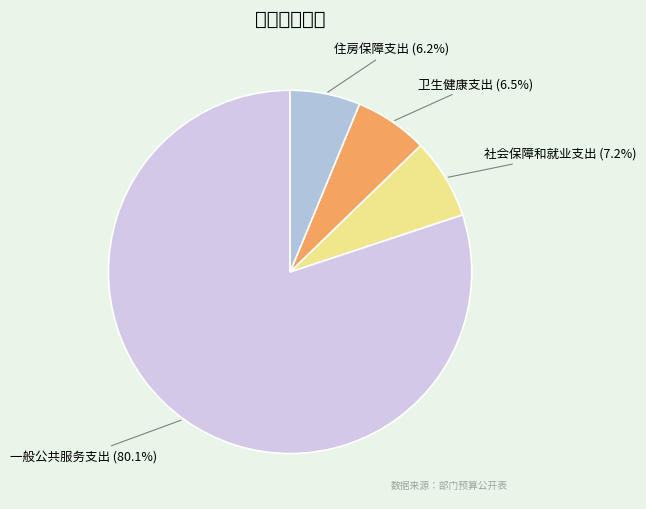

Approximately how many times larger is the value at 一般公共服务支出 compared to 卫生健康支出?

12.3